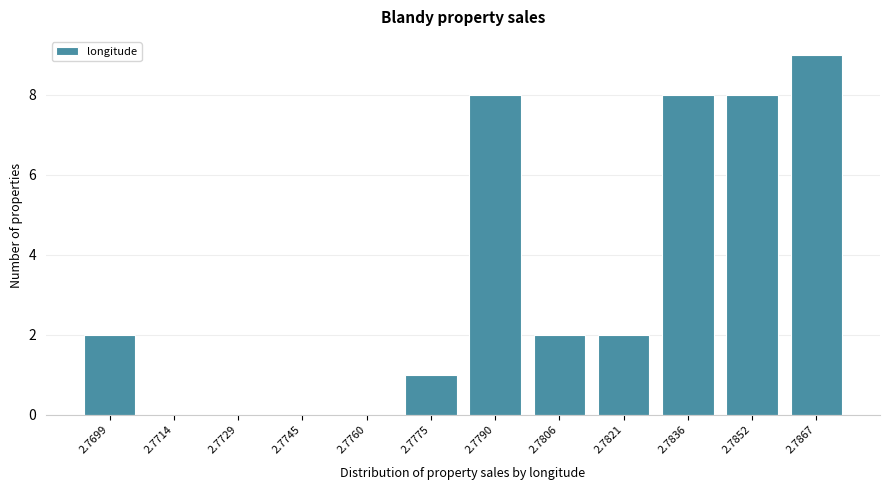

Reading left to right, list all the values displayed in this chart.

2.7699=2	2.7714=0	2.7729=0	2.7745=0	2.7760=0	2.7775=1	2.7790=8	2.7806=2	2.7821=2	2.7836=8	2.7852=8	2.7867=9